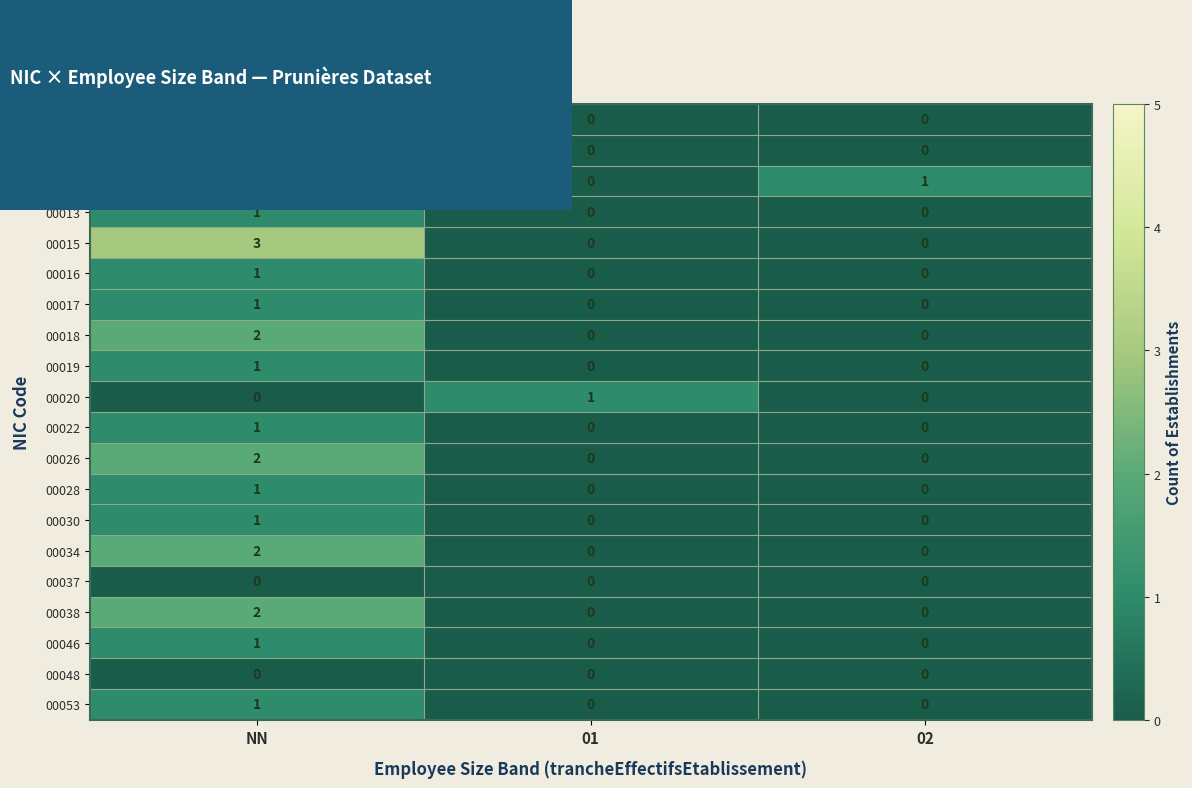

List the labels in order of 00012 value, smallest first.

01, 02, NN